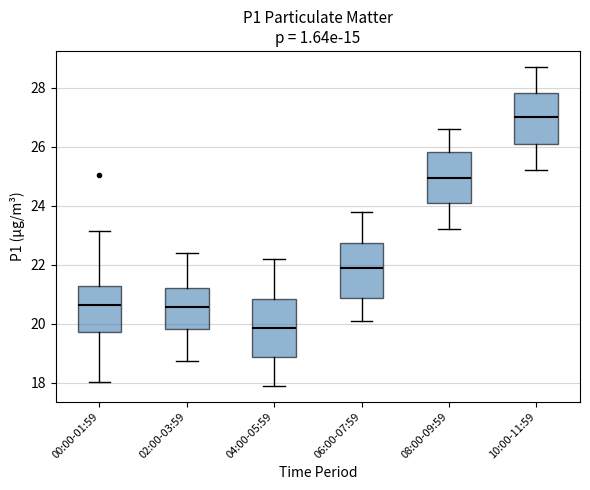

Where is the upper edge of the box for 08:00-09:59 on the y-axis? The values are not printed on the chart, so give them approximately, as read against the axis.

25.8